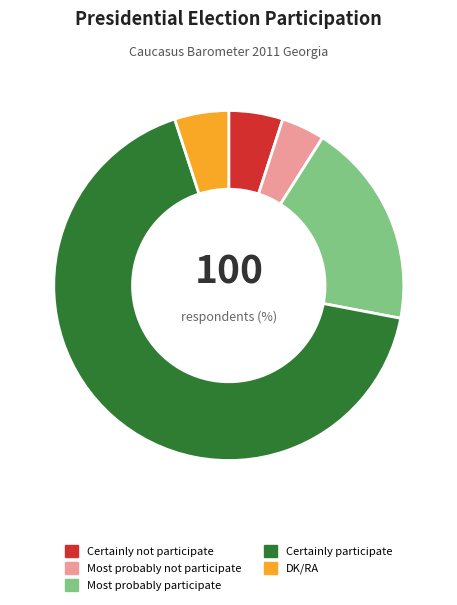

True or false: DK/RA accounts for 18% of the total.

False